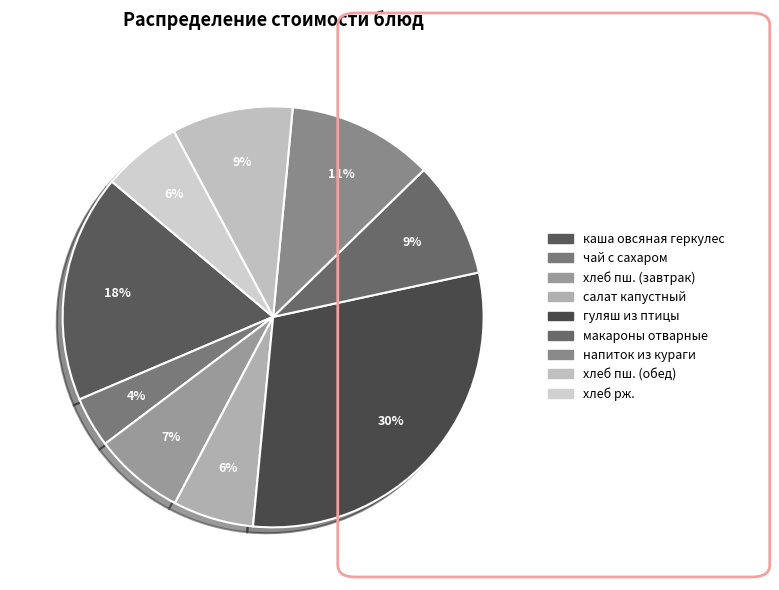

How many segments does this pie chart have?

9